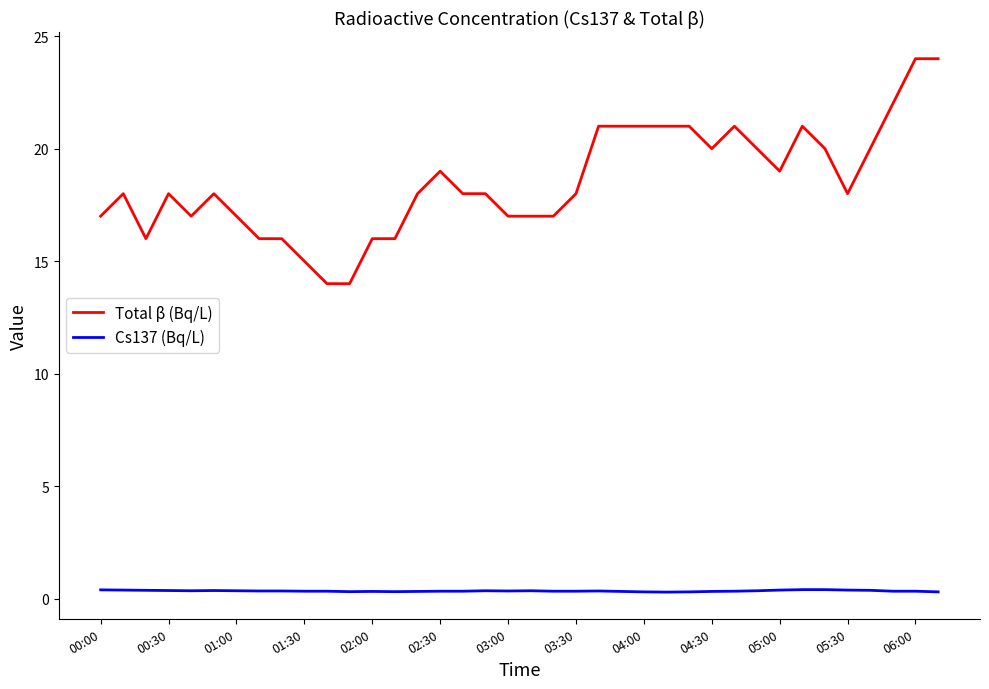

What is the average value of the Total β (Bq/L) series?

18.5